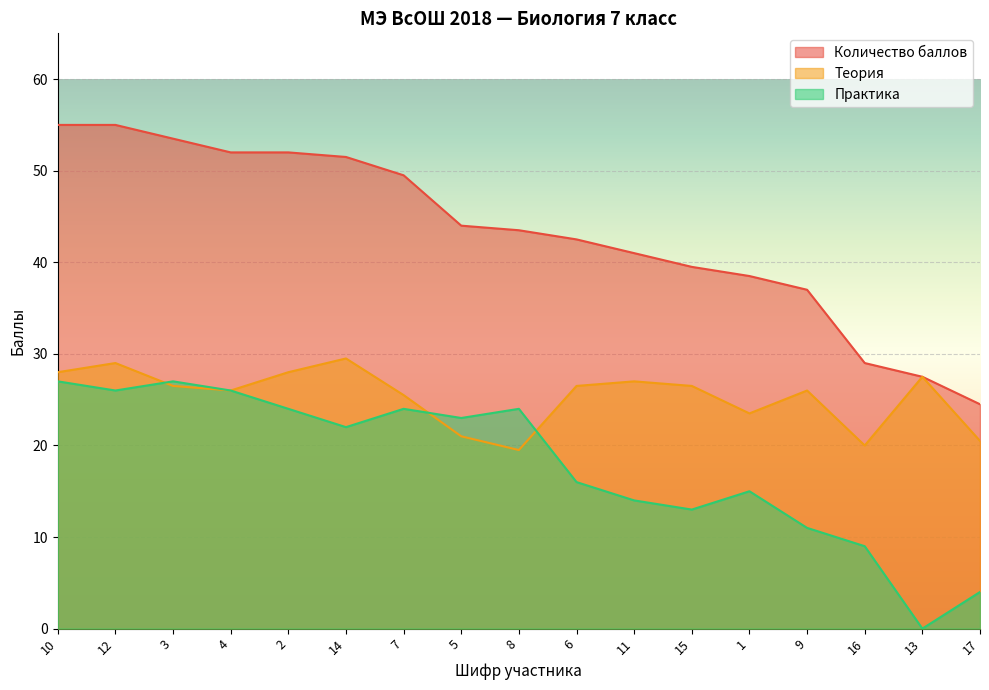

What position from the right is 11?

7